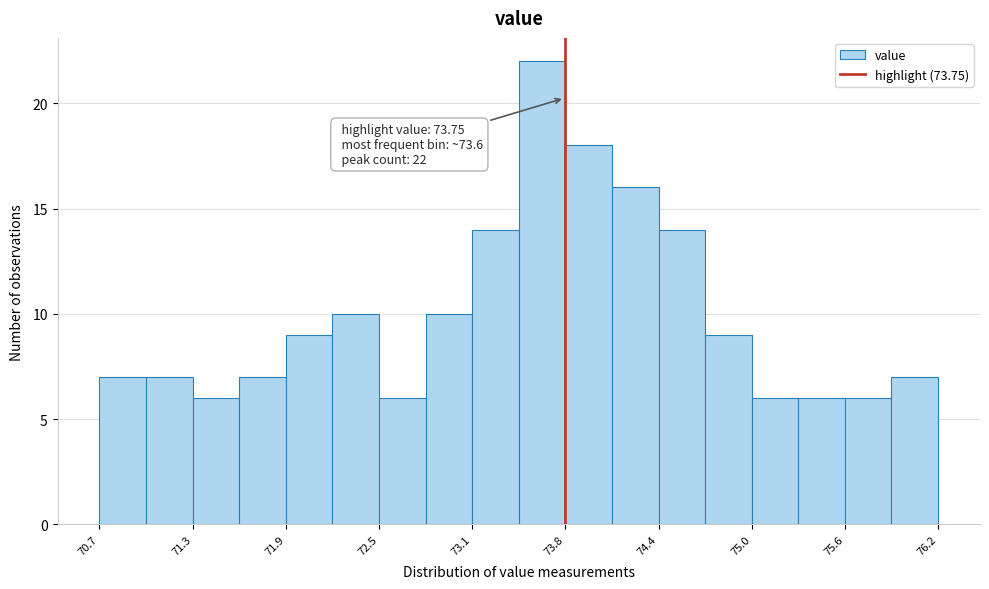

Around what value on the x-axis is the tallest bar? Give the approximate position of its centre, as read against the axis.

73.6